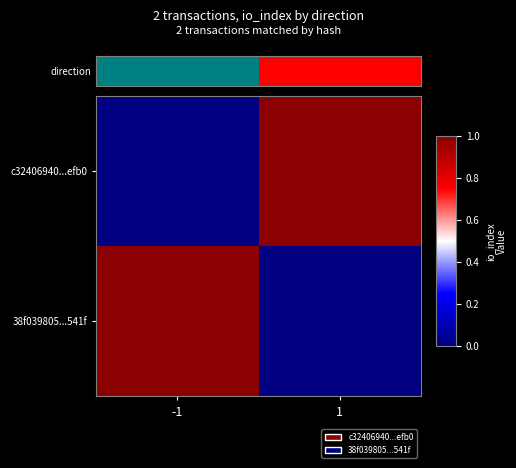

What is the greatest value displayed?

1